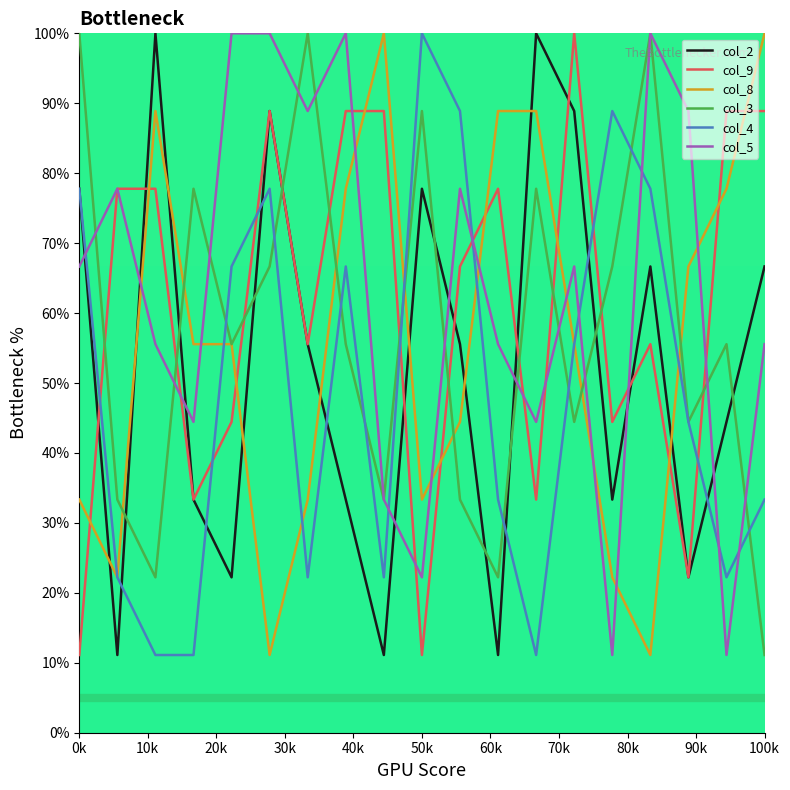

What is the maximum value for col_9?

100.0